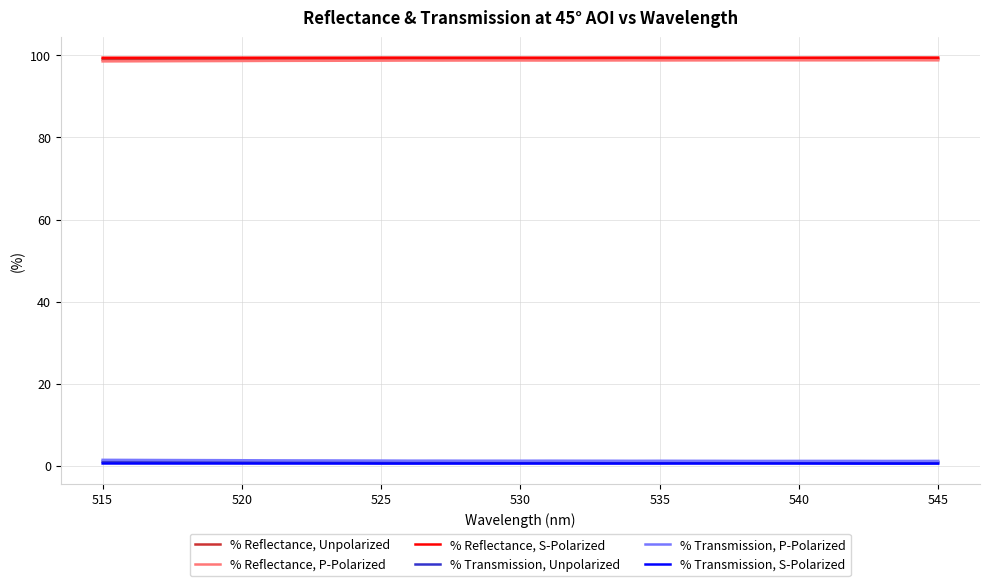

What is the maximum value shown in the chart?

99.5